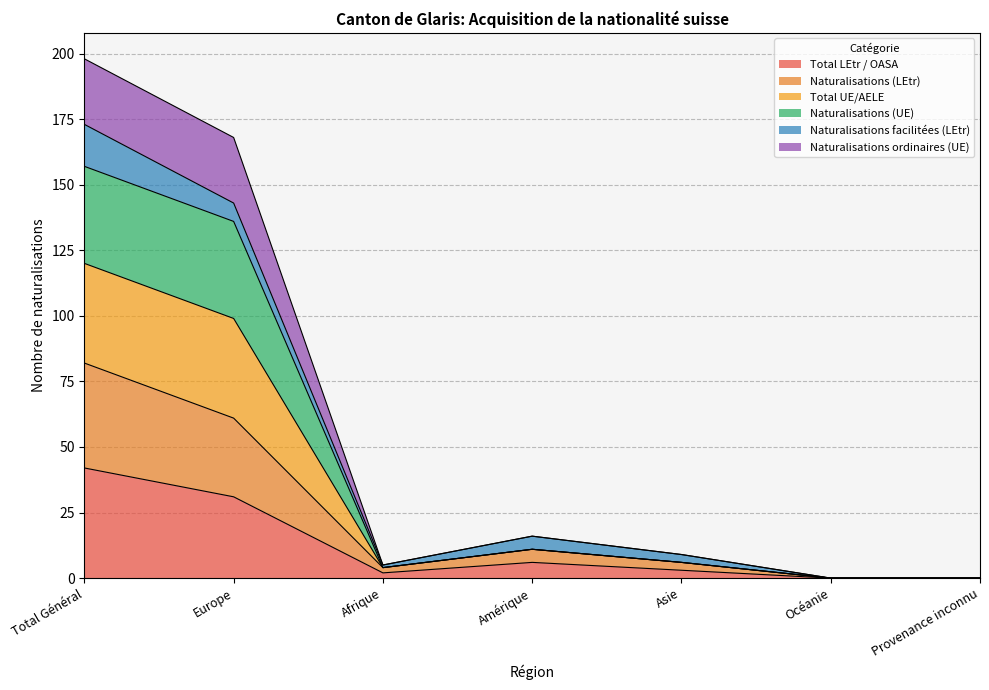

The value of Naturalisations (UE) at Provenance inconnu is 137. True or false?

False